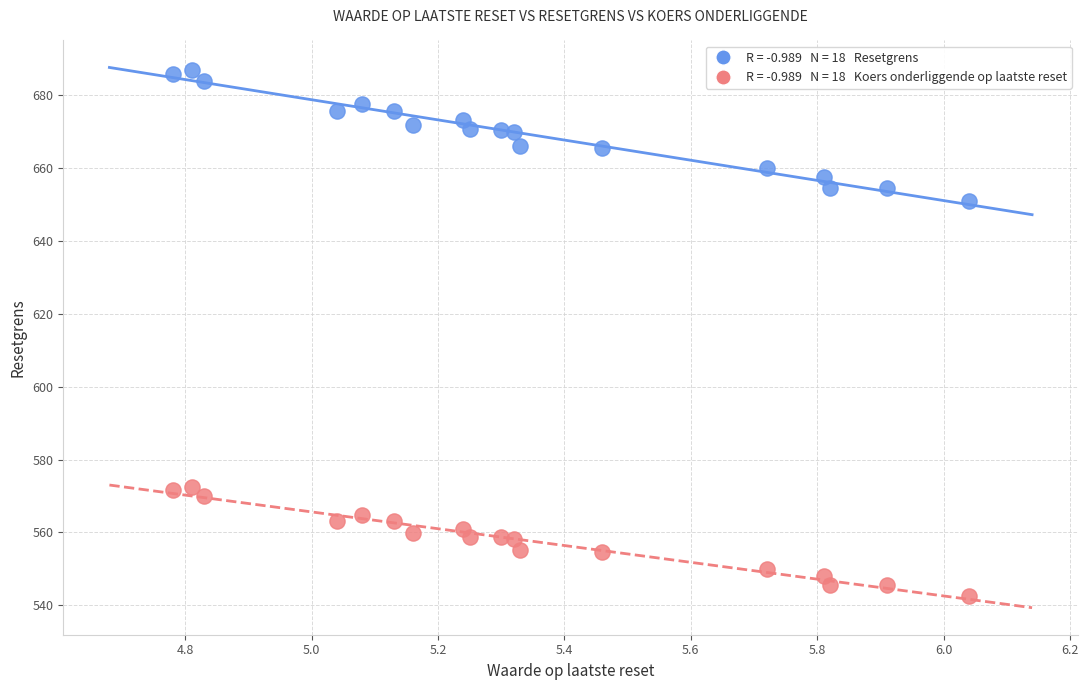

Across all data points, what is the range of X values (max minus min)?

1.3